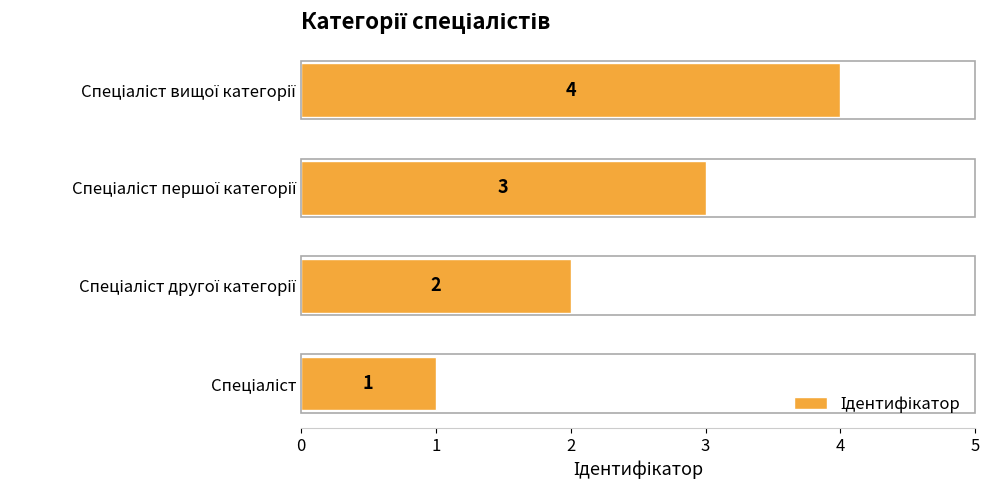

What is the sum of all values?

10